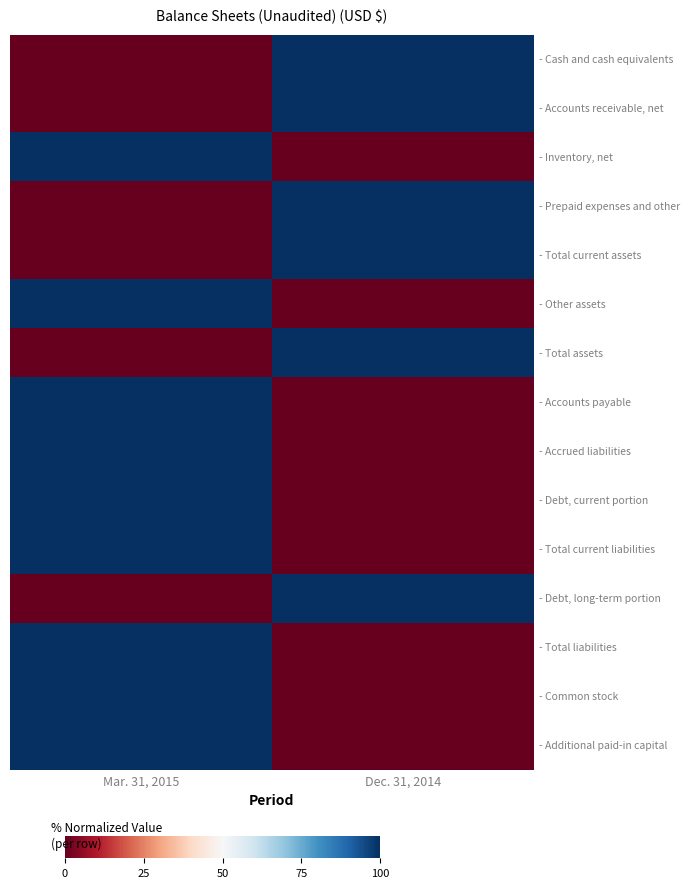

What is the spread (max minus min) of values at Dec. 31, 2014?

100